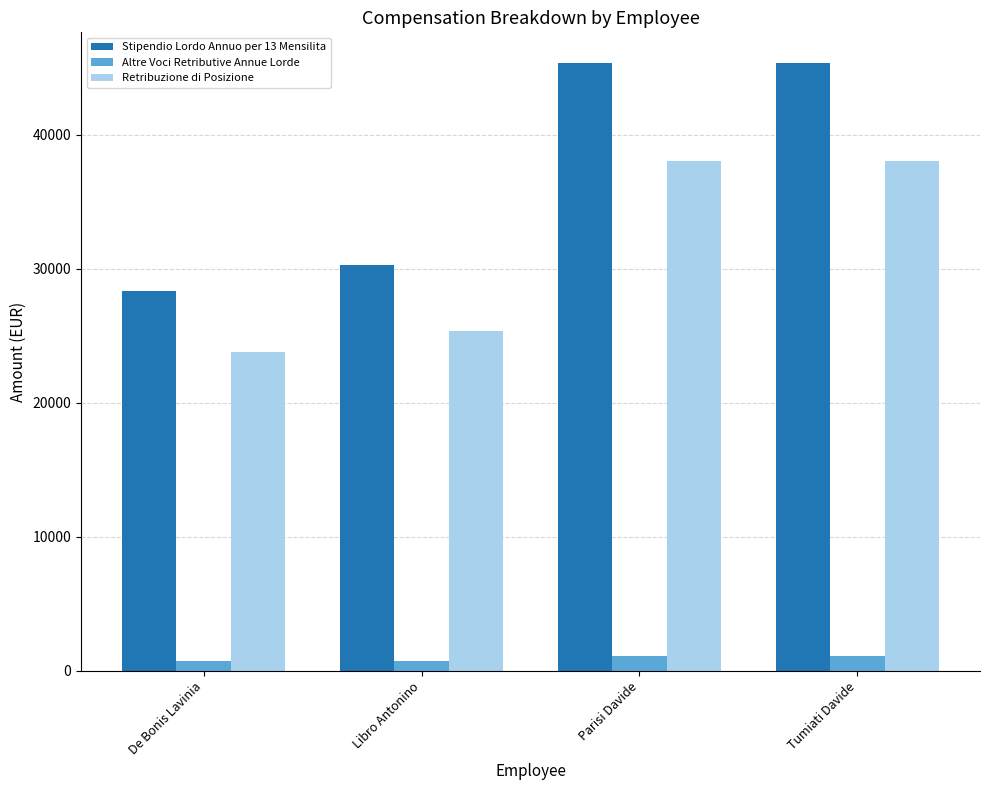

Which series has the widest spread of values?

Stipendio Lordo Annuo per 13 Mensilita